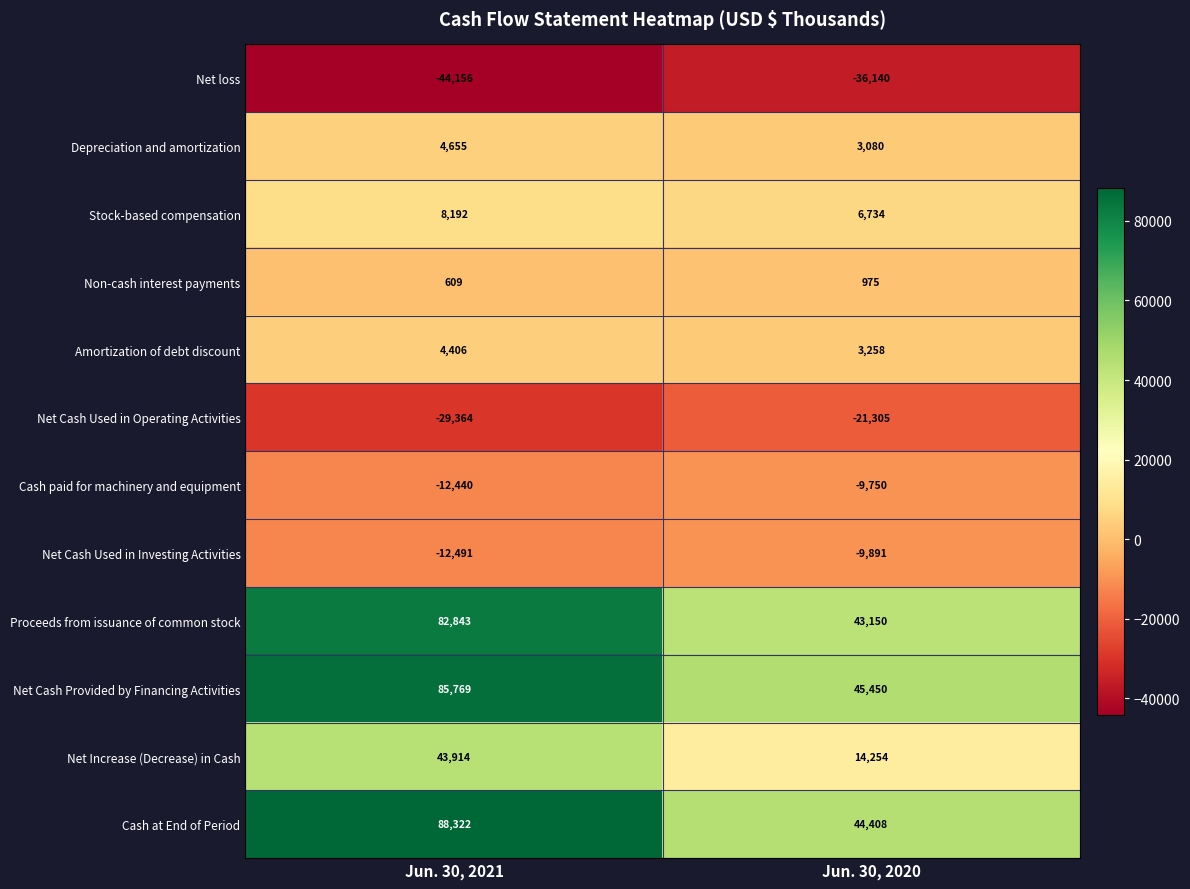

What is the difference between the highest and lowest values at Jun. 30, 2021?

132478